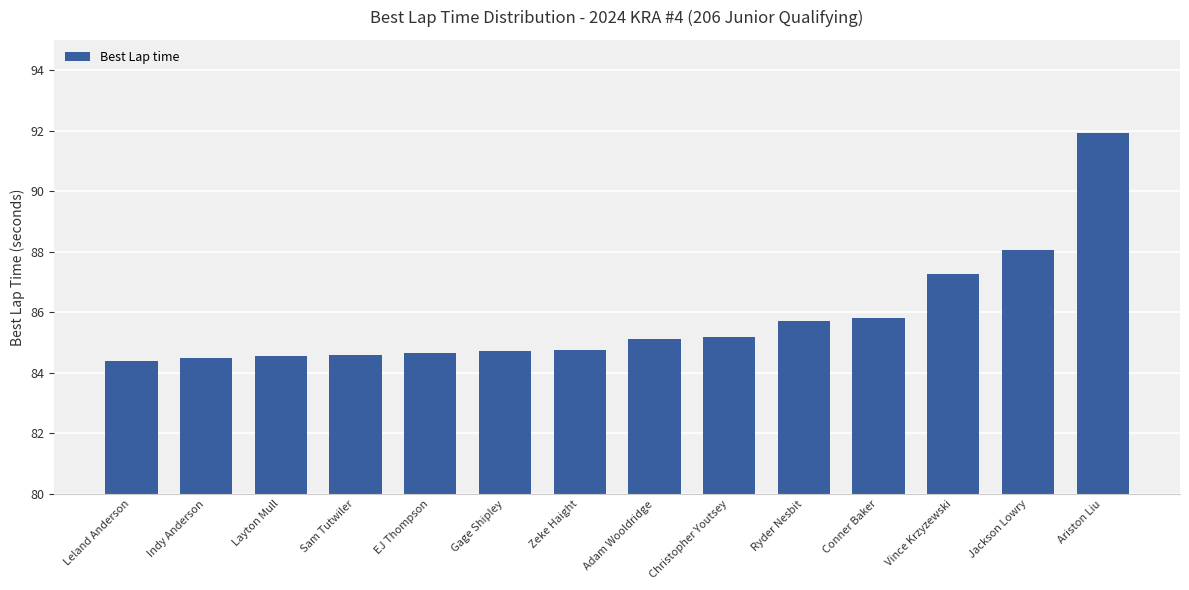

At which category does the chart reach its peak across all series?

Ariston Liu